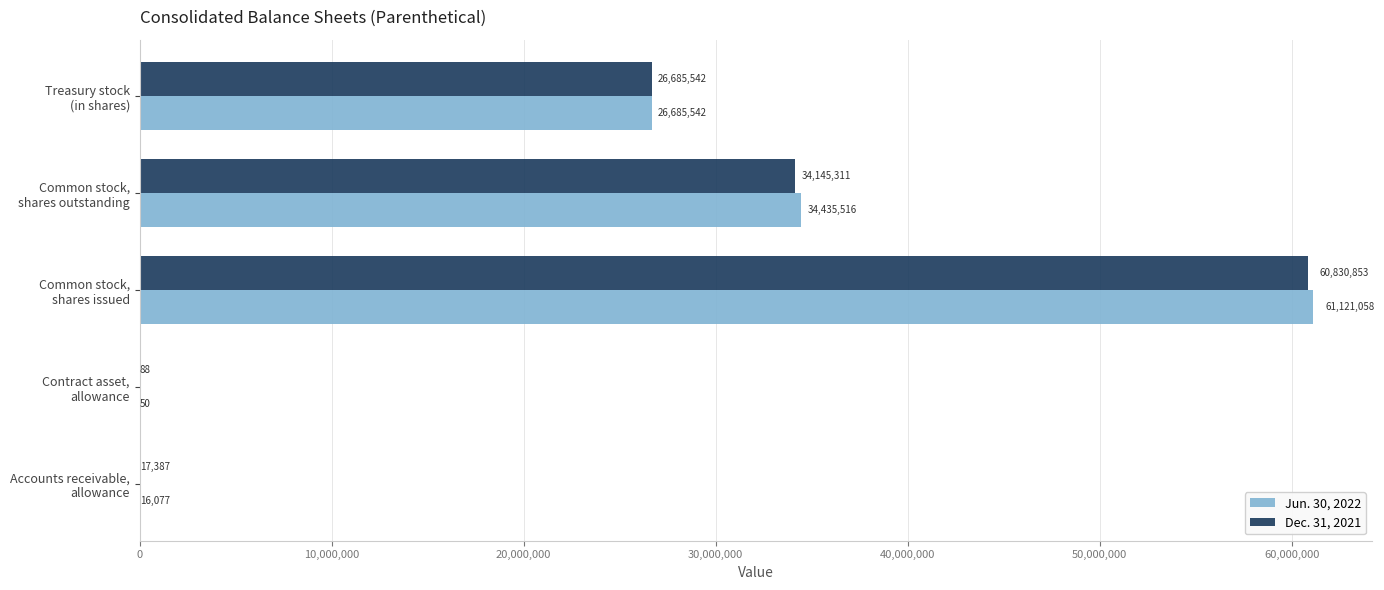

What are all the series names shown in the legend?

Jun. 30, 2022, Dec. 31, 2021